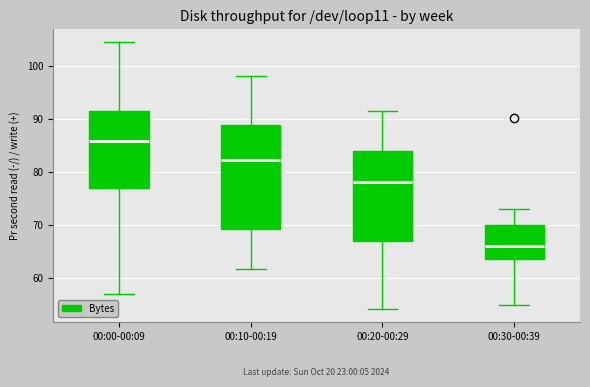

Reading left to right, transcribe this box plot: for each box, give where its median line is, the range the box spans, and where its two whiskers end, as read against the y-axis. The values are not printed on the chart, so give them approximately, as read against the axis.

00:00-00:09: median 86, box 77 to 92, whiskers 57 to 104
00:10-00:19: median 82, box 69 to 89, whiskers 62 to 98
00:20-00:29: median 78, box 67 to 84, whiskers 54 to 92
00:30-00:39: median 66, box 63 to 70, whiskers 55 to 73